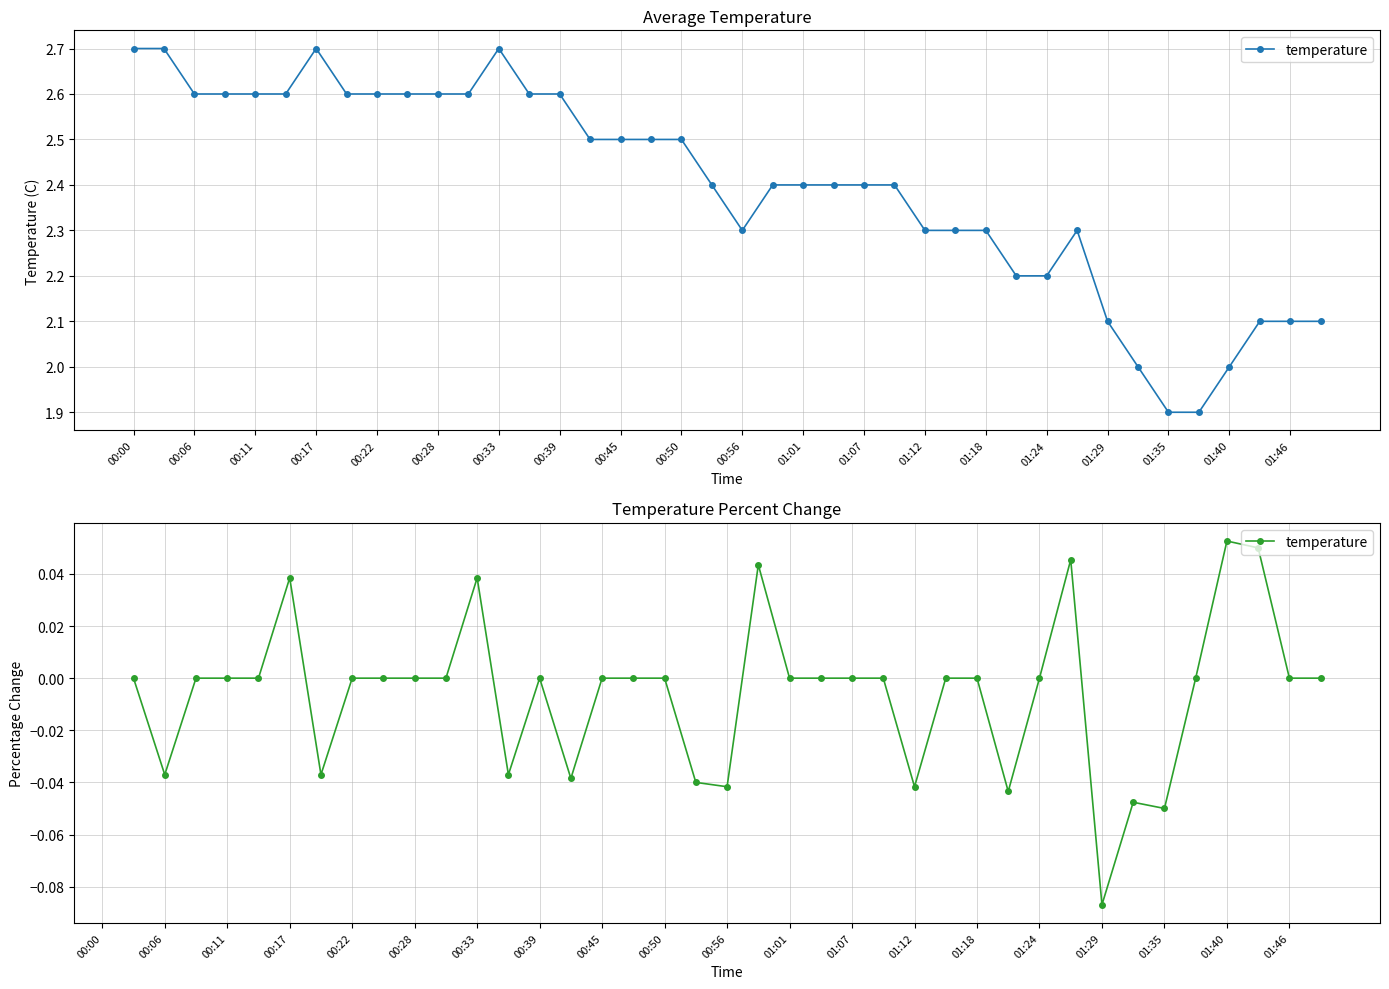

True or false: there are more than 2 points higher than both neighbors.

True